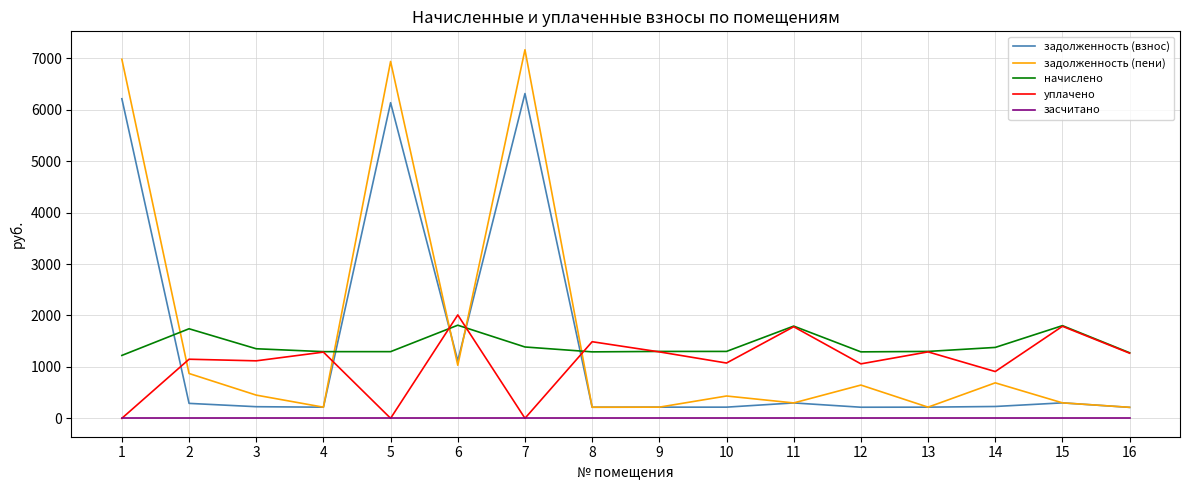

Rank the series by their maximum value, from lowest to highest.

засчитано, начислено, уплачено, задолженность (взнос), задолженность (пени)